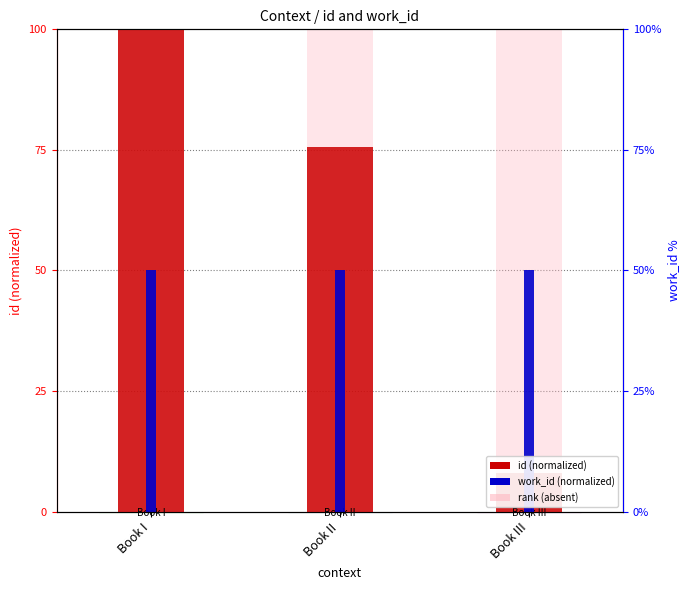

What is the label of the 3rd bar from the left?

Book III